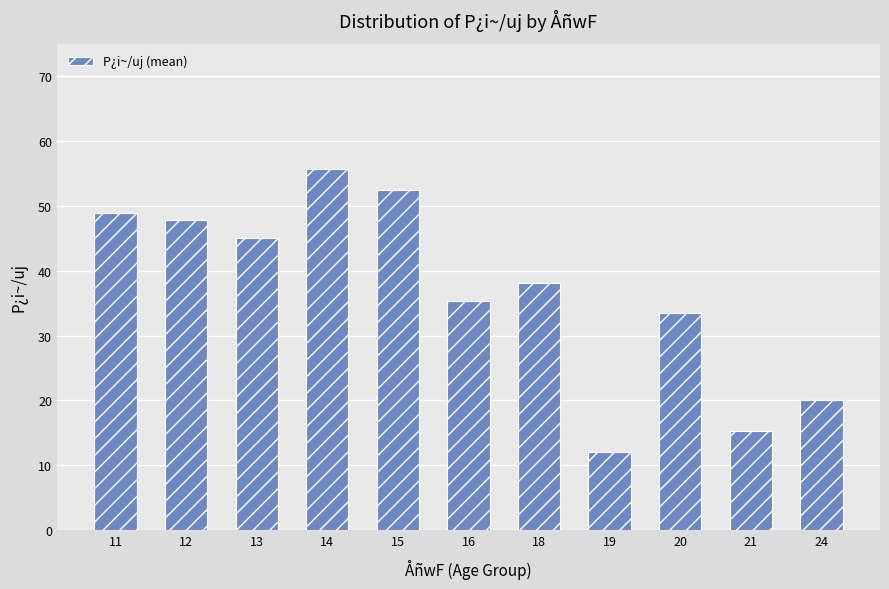

How many values exceed 38?

6